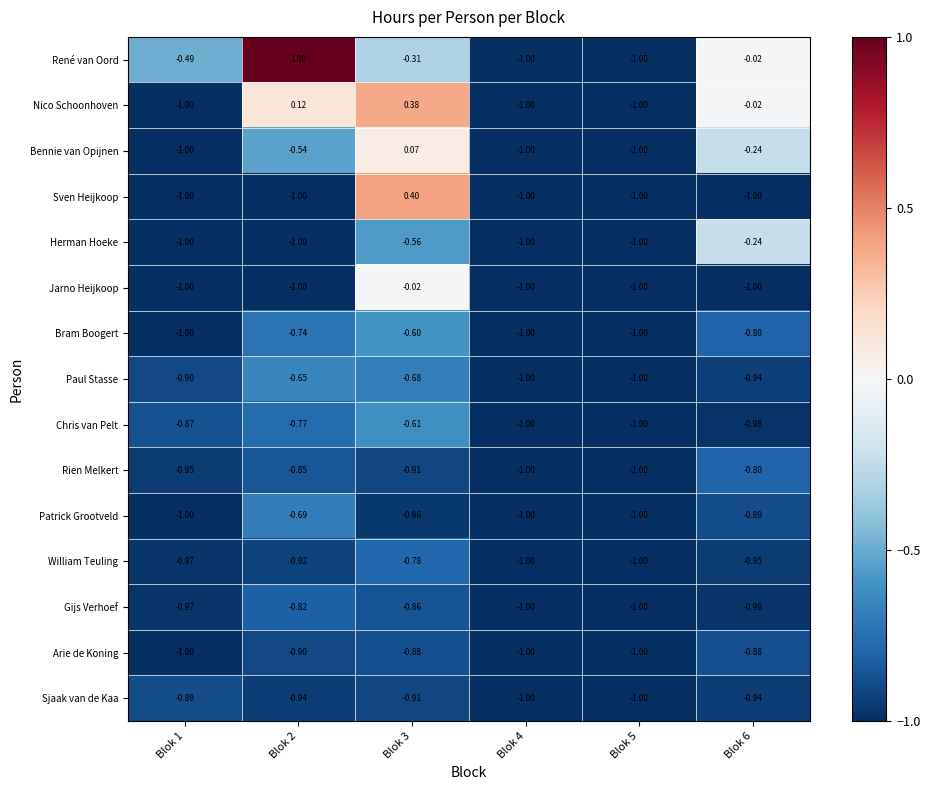

Rank the series by their maximum value, from lowest to highest.

Sjaak van de Kaa, Arie de Koning, Gijs Verhoef, Rien Melkert, William Teuling, Patrick Grootveld, Paul Stasse, Chris van Pelt, Bram Boogert, Herman Hoeke, Jarno Heijkoop, Bennie van Opijnen, Nico Schoonhoven, Sven Heijkoop, René van Oord